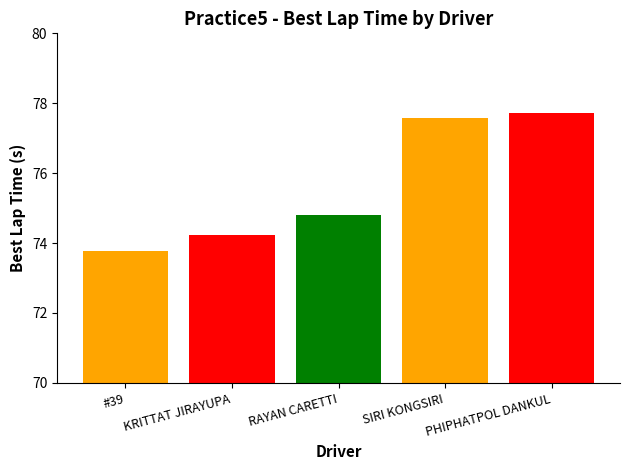

Rank the categories by value from lowest to highest.

#39, KRITTAT JIRAYUPA, RAYAN CARETTI, SIRI KONGSIRI, PHIPHATPOL DANKUL